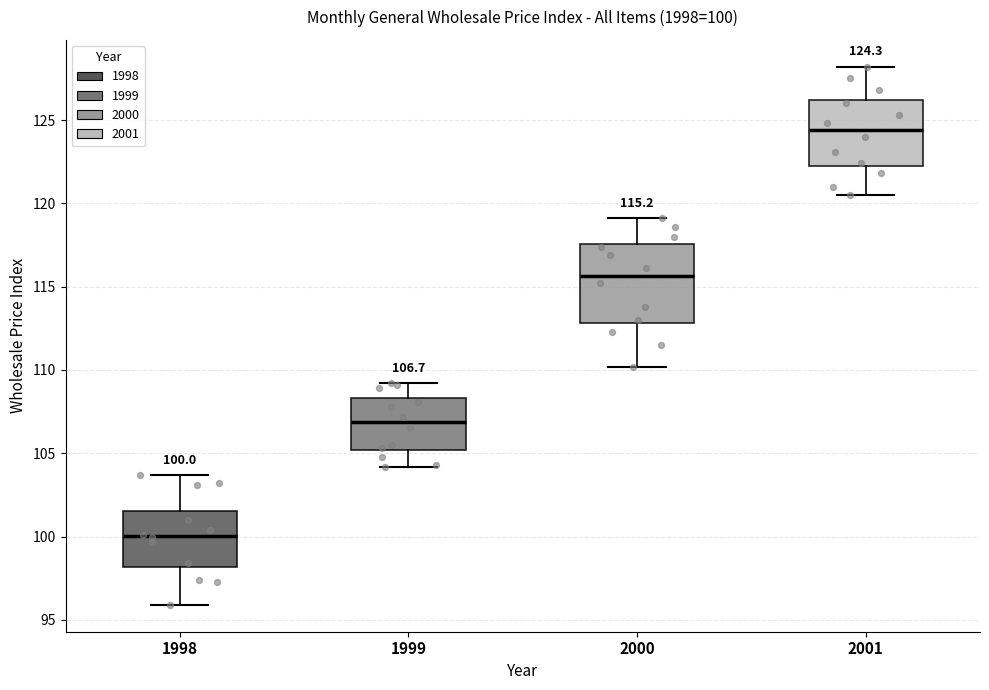

Which box has the highest median line?

2001